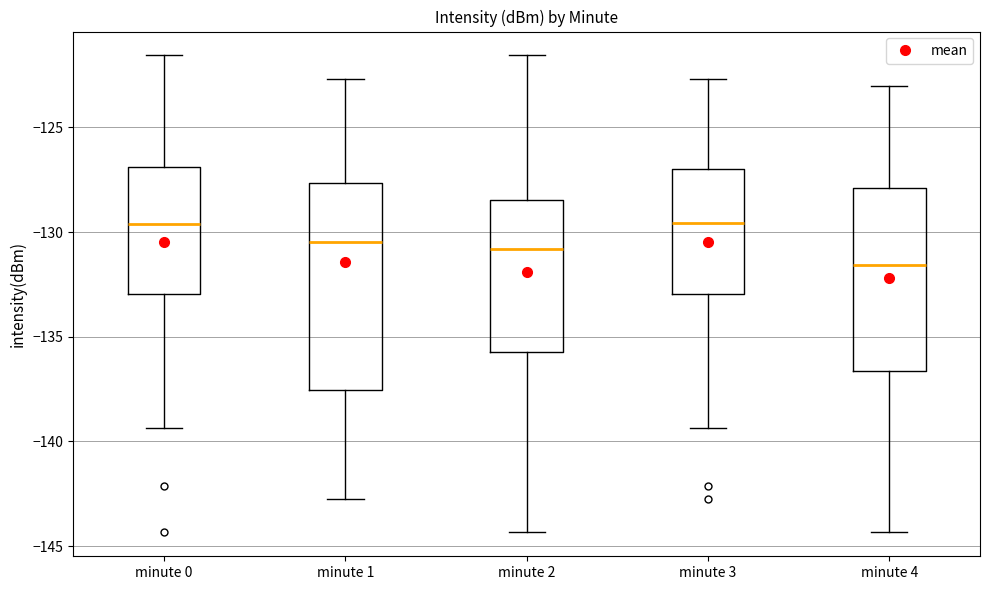

Where is the lower edge of the box for minute 2 on the y-axis? The values are not printed on the chart, so give them approximately, as read against the axis.

-135.5